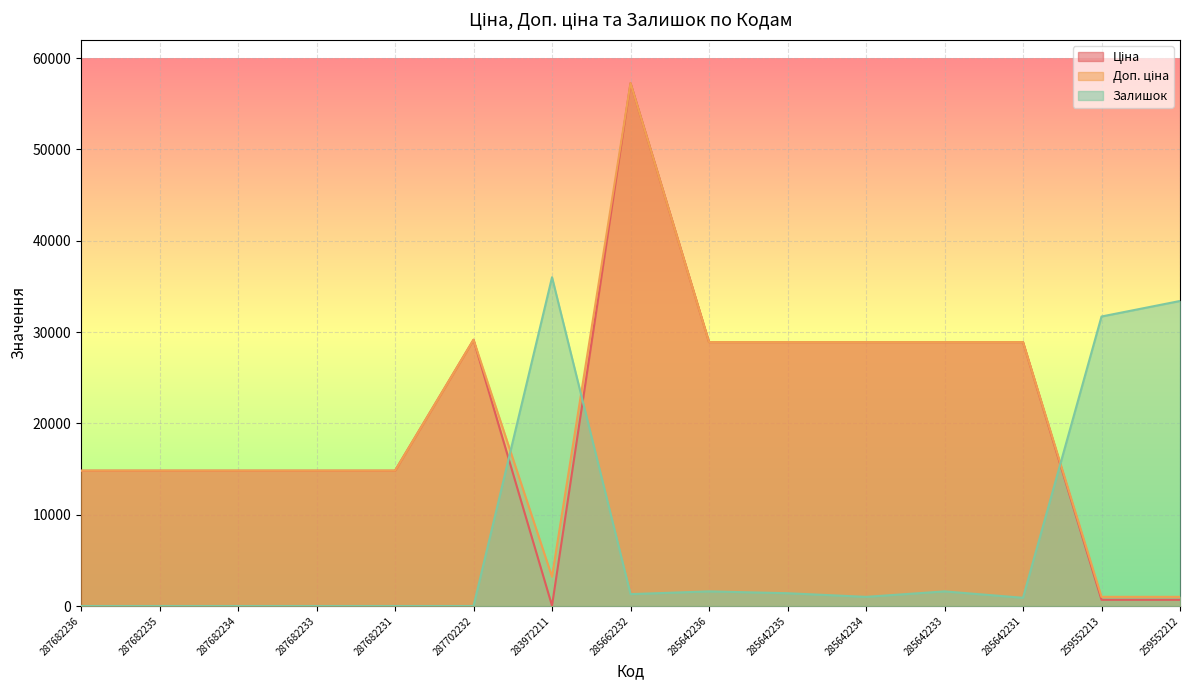

The value of Залишок at 287682231 is 16026.1. True or false?

False